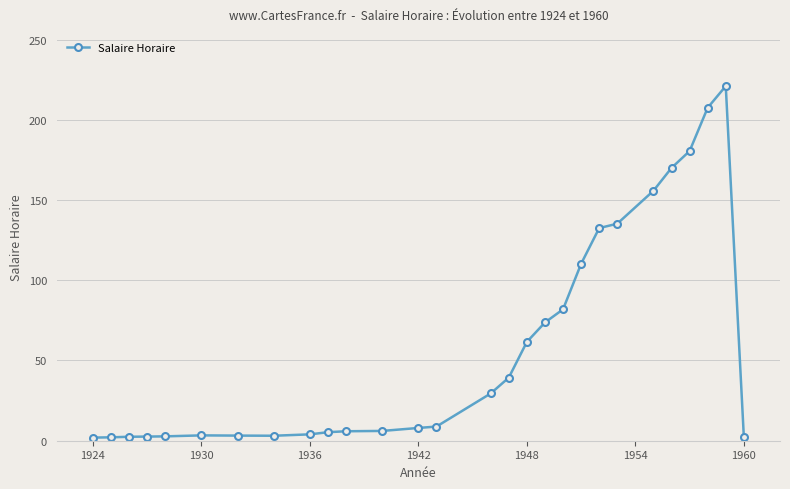

What is the greatest value displayed?

221.0